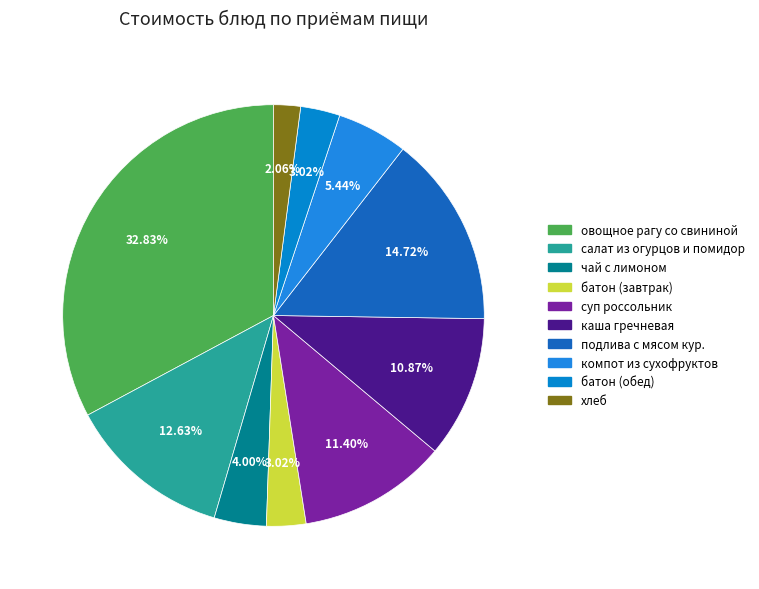

To the nearest percent, what is the average slice percentage?

10%